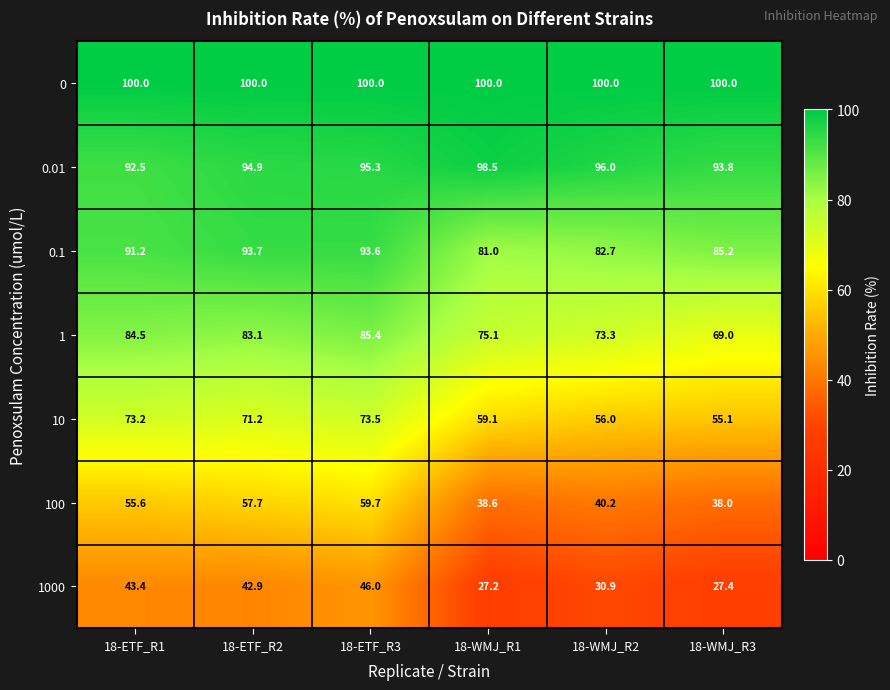

Which series has the widest spread of values?

100